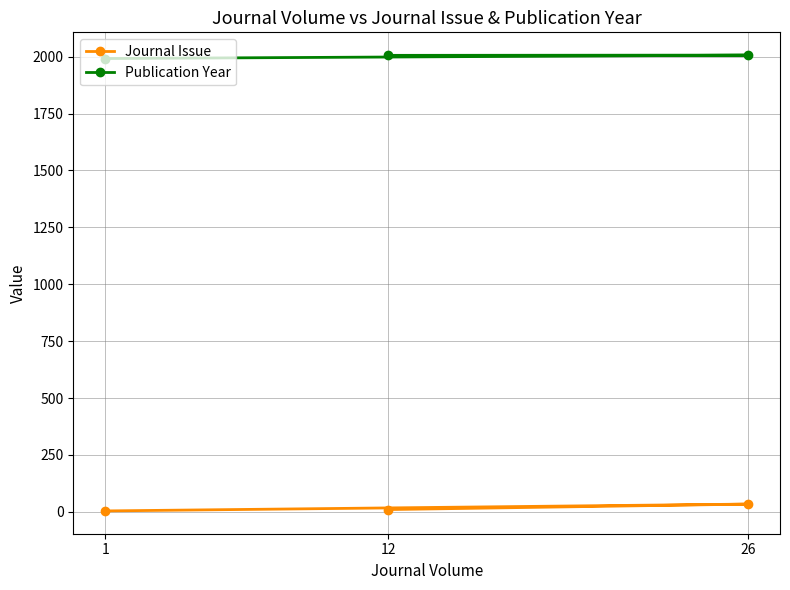

What is the sum of the Journal Issue values at 1 and 26?

38